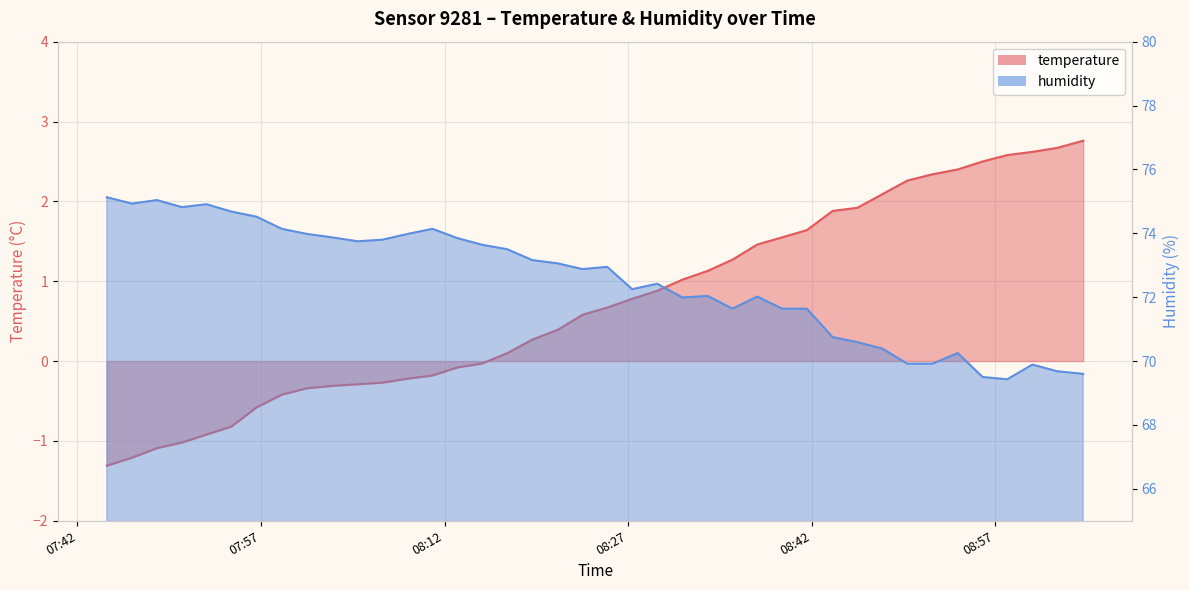

Reading left to right, list all the values displayed in this chart.

temperature: -1.3	-1.2	-1.1	-1.0	-0.9	-0.8	-0.6	-0.4	-0.3	-0.3	-0.3	-0.3	-0.2	-0.2	-0.1	-0.0	0.1	0.3	0.4	0.6	0.7	0.8	0.9	1.0	1.1	1.3	1.5	1.6	1.6	1.9	1.9	2.1	2.3	2.3	2.4	2.5	2.6	2.6	2.7	2.8
humidity: 75.1	74.9	75.0	74.8	74.9	74.7	74.5	74.1	74.0	73.9	73.8	73.8	74.0	74.1	73.8	73.6	73.5	73.2	73.1	72.9	73.0	72.2	72.4	72.0	72.0	71.6	72.0	71.6	71.6	70.8	70.6	70.4	69.9	69.9	70.2	69.5	69.4	69.9	69.7	69.6